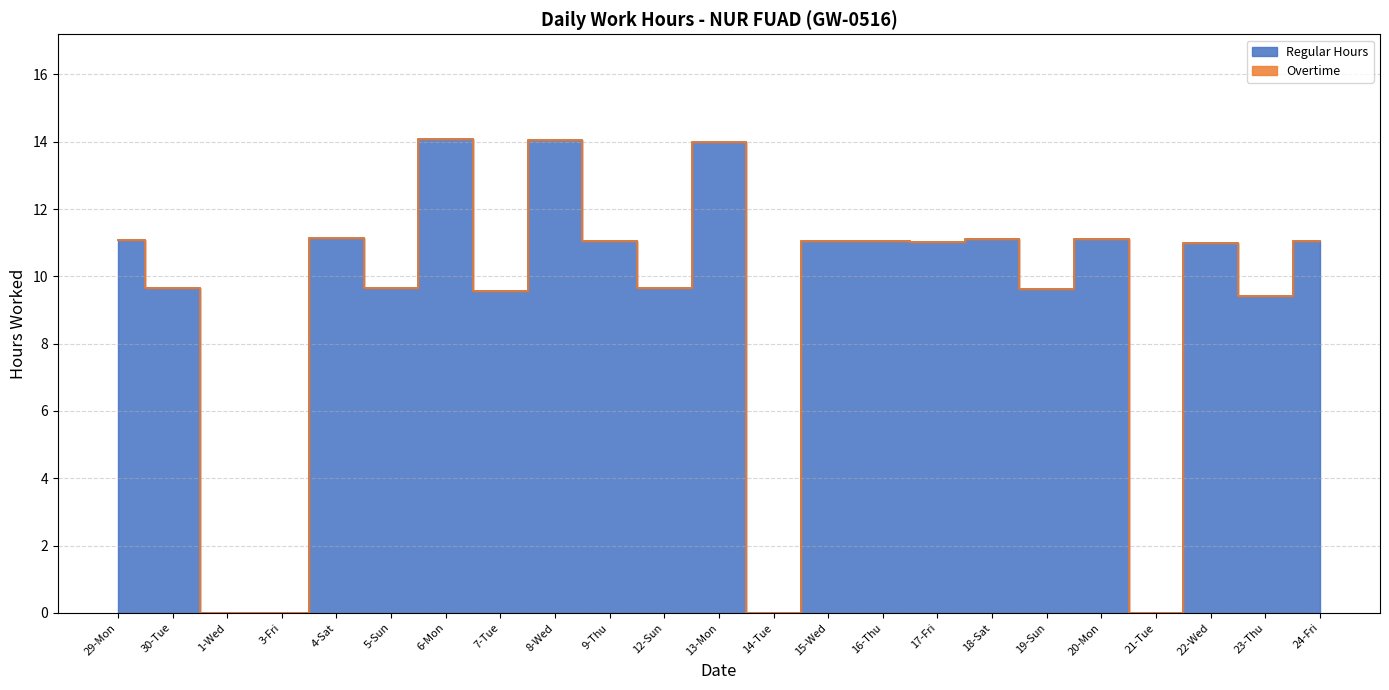

How many categories are shown in the chart?

23